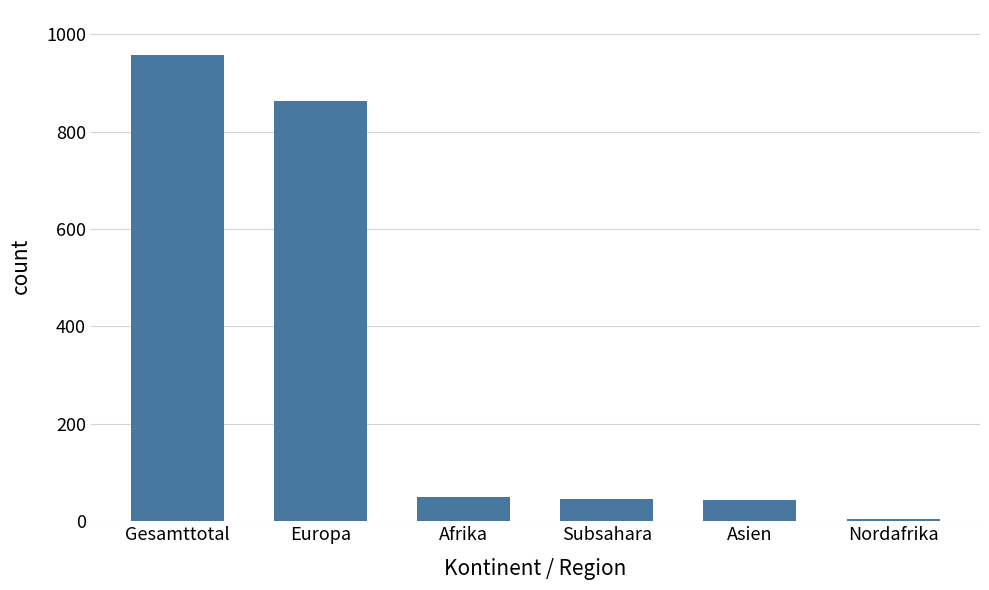

How many bars are there in total?

6